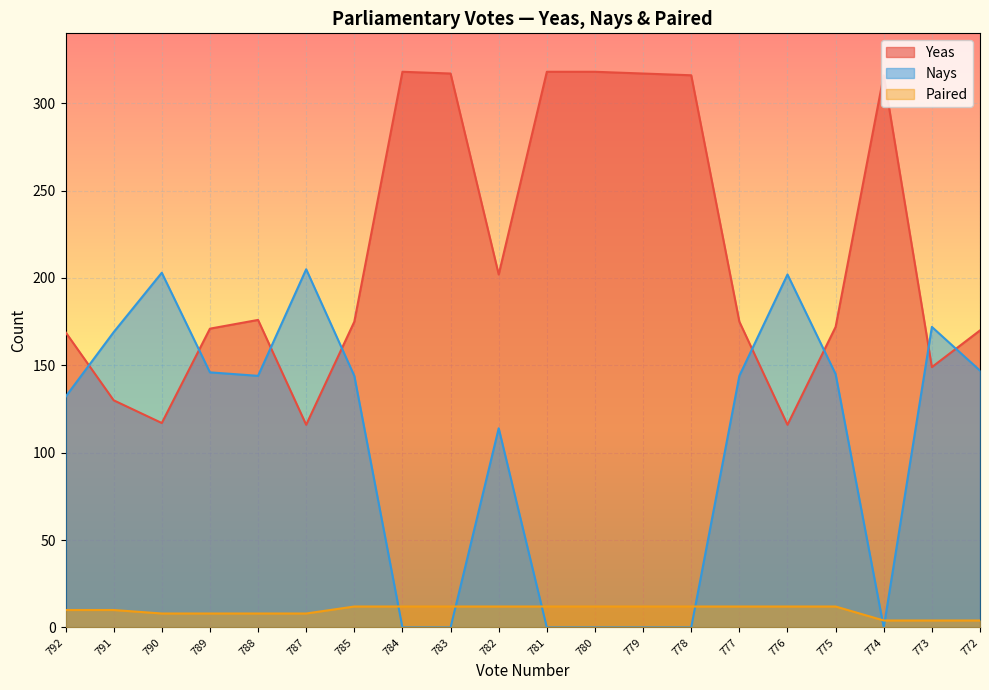

How many positive values does the Nays series have?

13